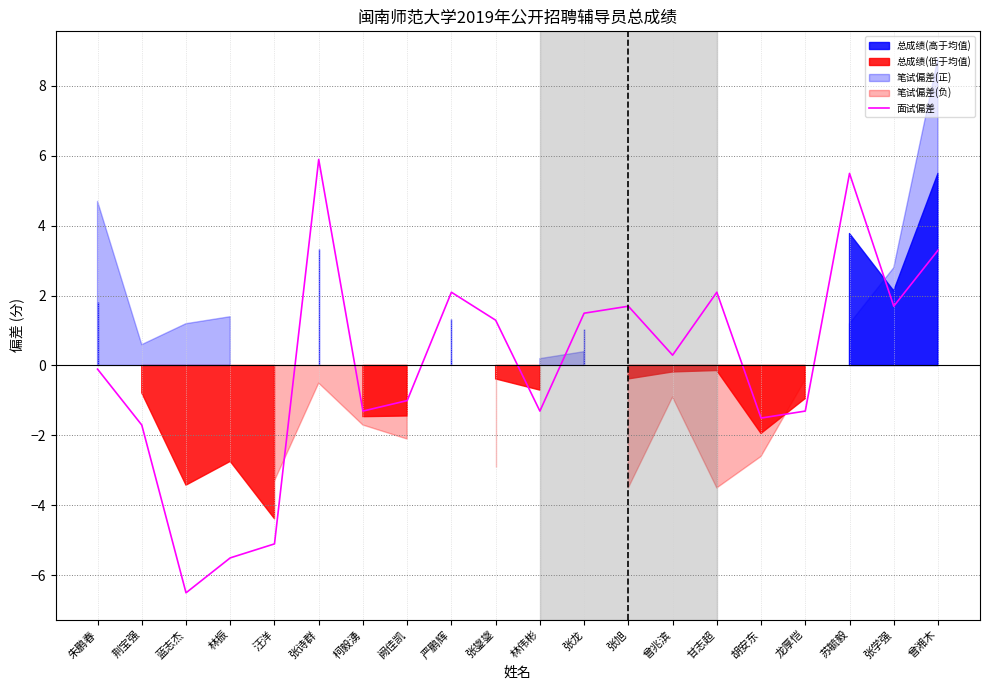

List the labels in order of value, largest first.

张诗群, 苏毓毅, 曾湘木, 严鹏辉, 甘志超, 张旭, 张学强, 张龙, 张鋆鋆, 曾兆滨, 朱鹏春, 阙佳凯, 柯毅湧, 林伟彬, 龙厚恺, 胡安东, 荆宝强, 汪洋, 林振, 蓝志杰